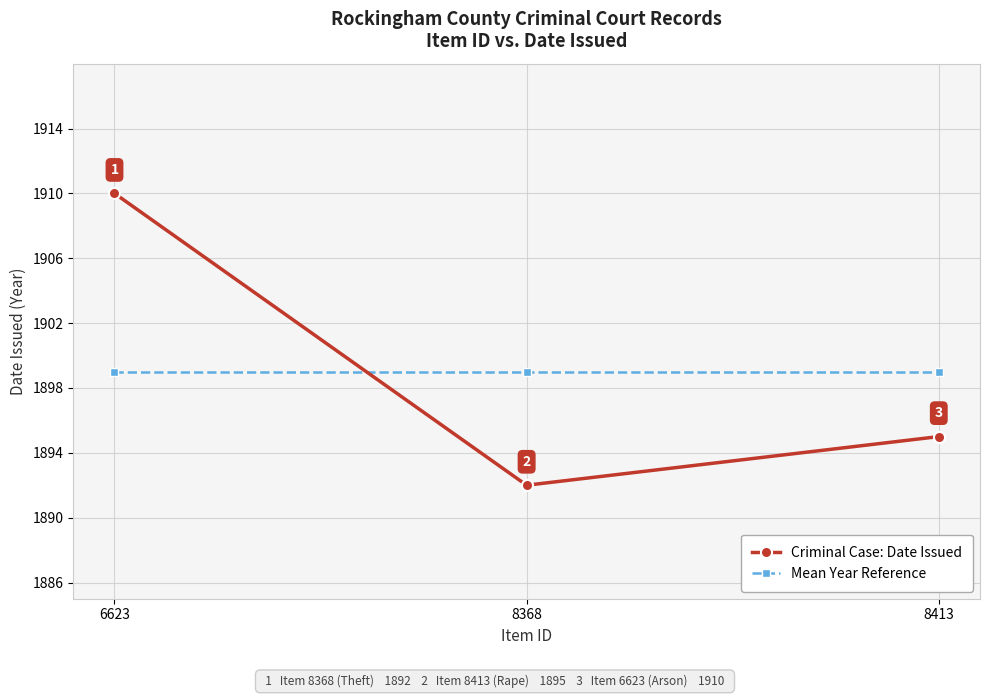

What is the maximum value for Mean Year Reference?

1899